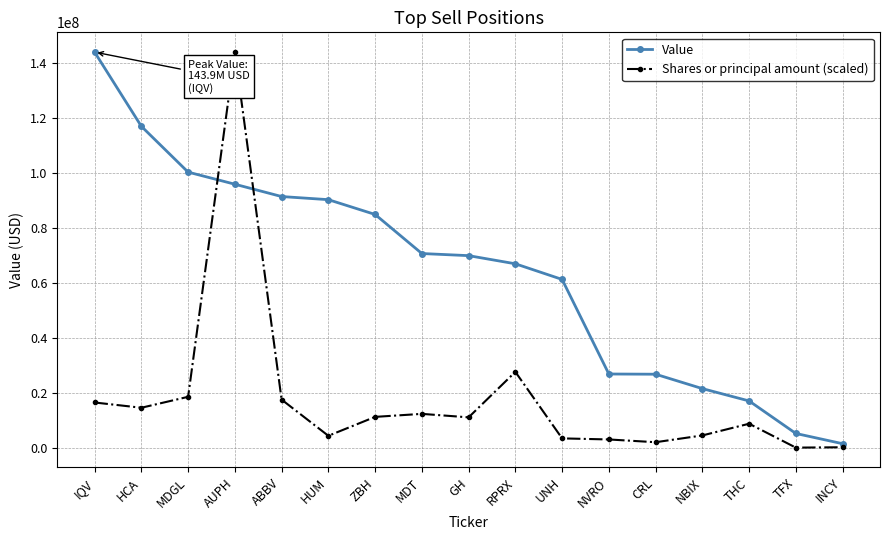

What is the average value of the Shares or principal amount (scaled) series?

17812940.3